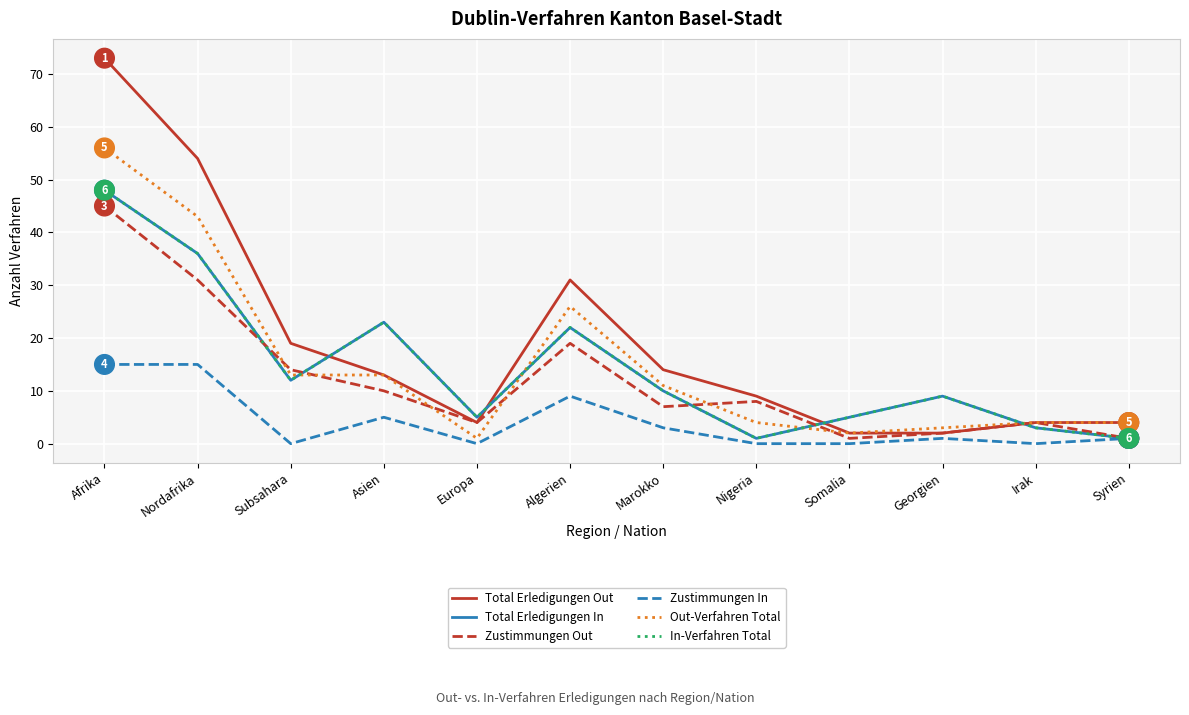

Does the chart display data point markers on the line(s)?

No